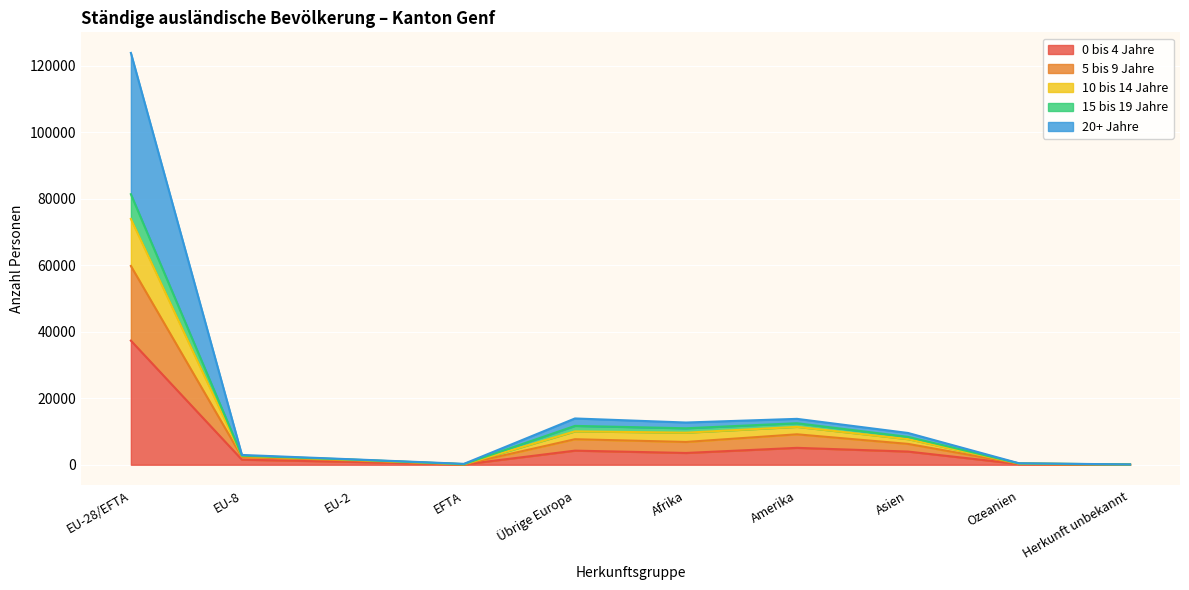

Which series changed the most between EU-2 and Ozeanien?

20+ Jahre